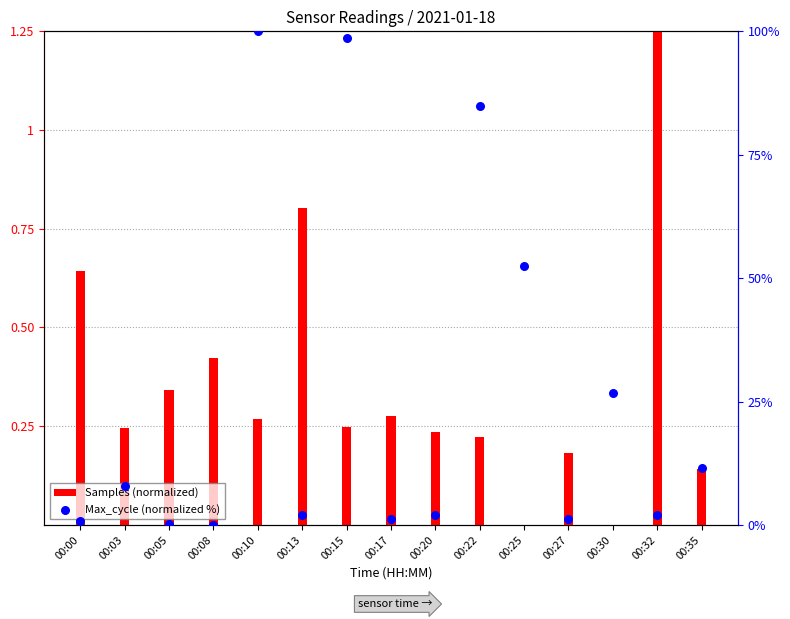

Which series has the largest total across all categories?

Max_cycle (normalized %)